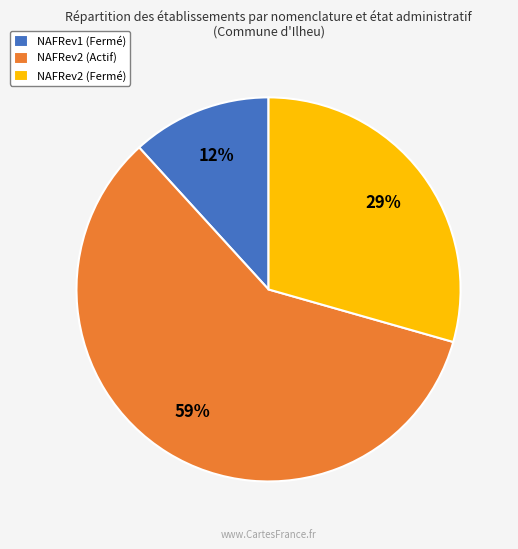

True or false: NAFRev2 (Fermé) accounts for 44% of the total.

False